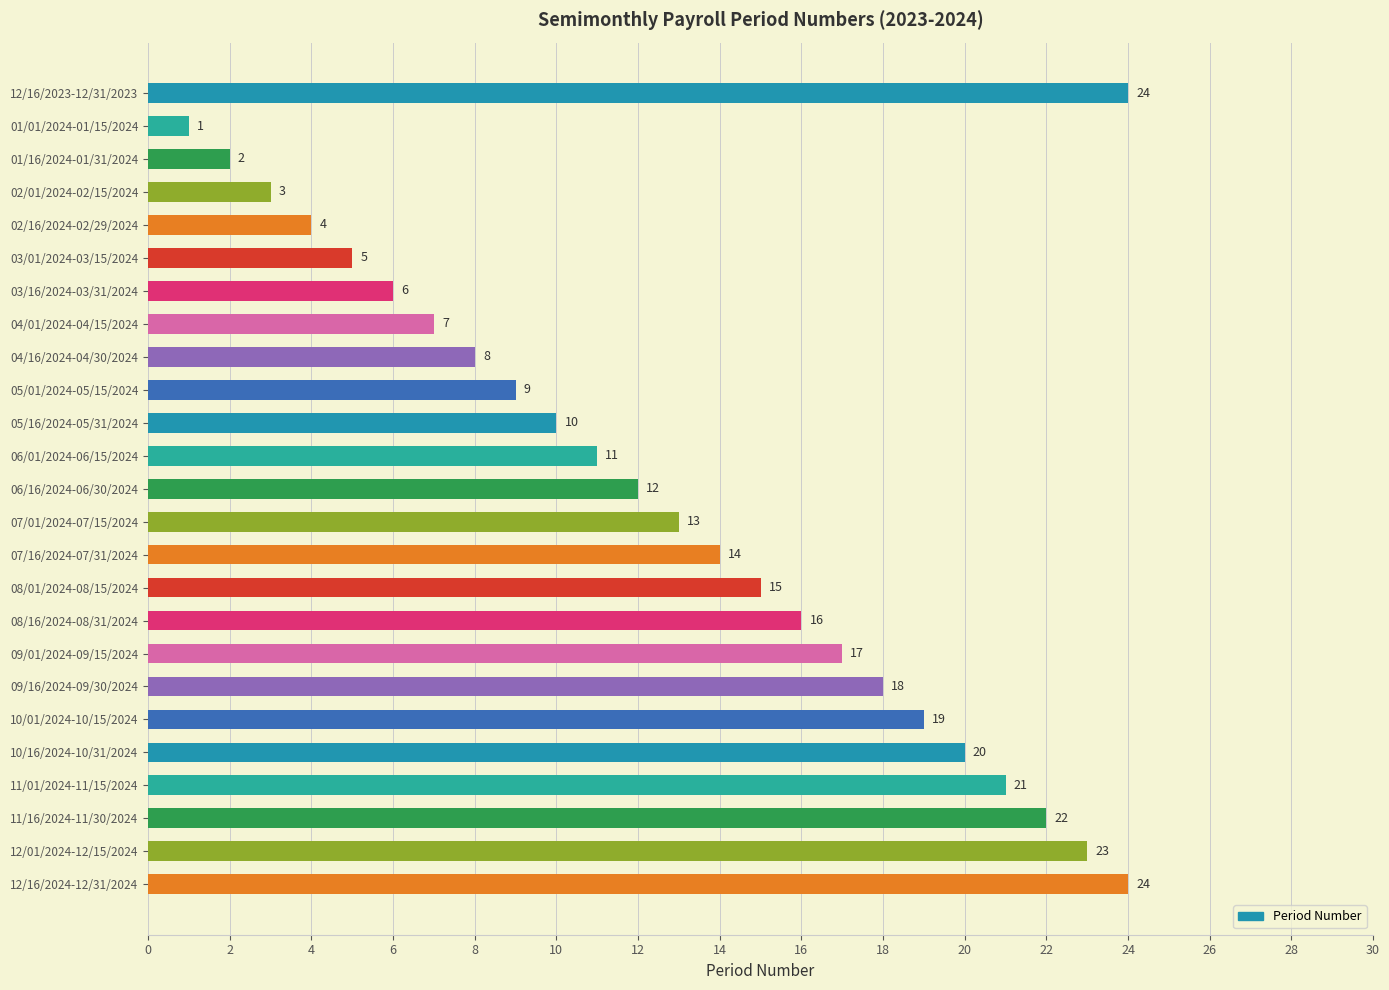

Is it true that the value at 12/01/2024-12/15/2024 is 7?

False